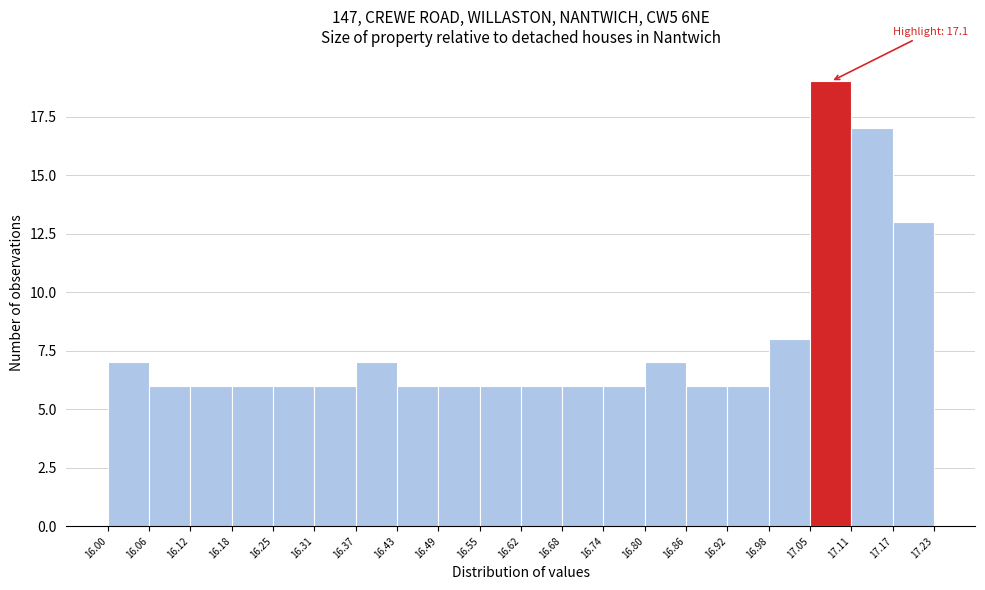

Over which range of the x-axis is the bar tallest?

17.05 to 17.11